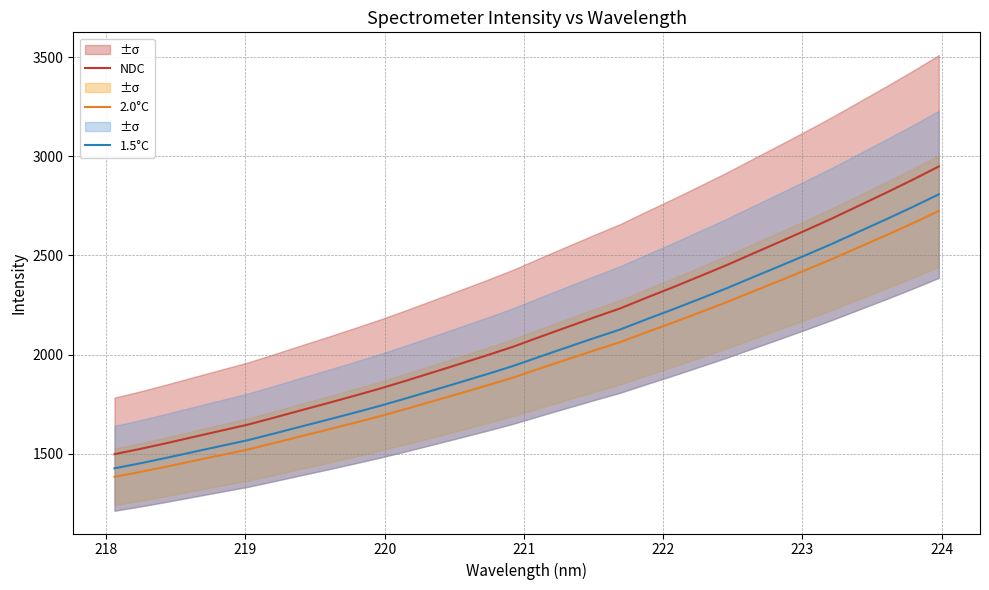

What is the maximum value for 1.5°C?

2808.0